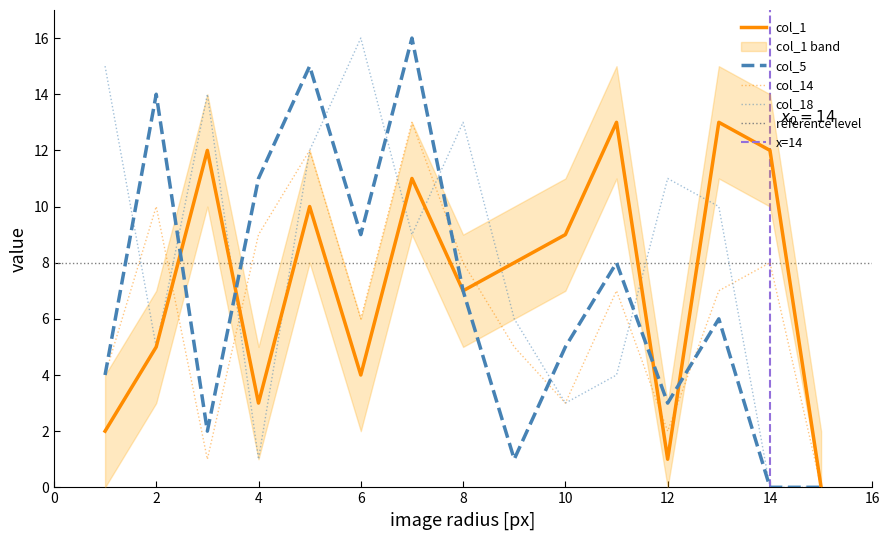

The value of col_5 at 12 is 4. True or false?

False